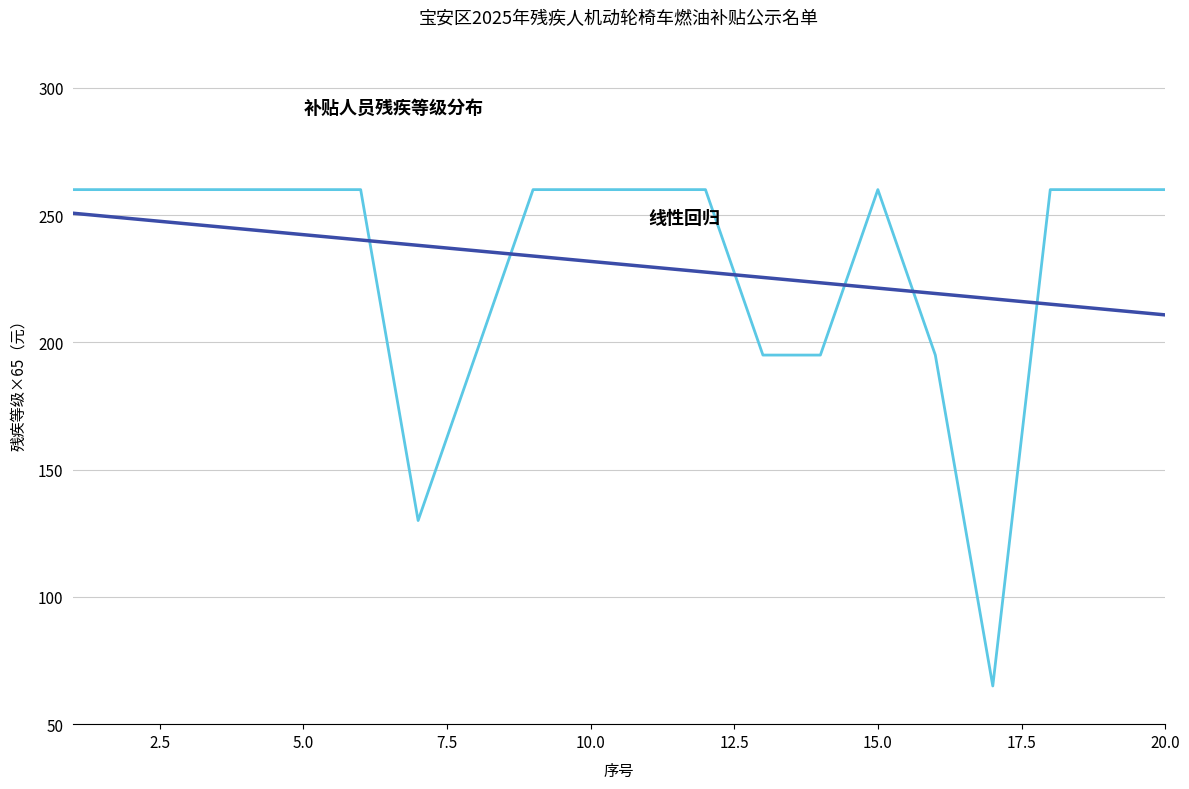

Does the chart display data point markers on the line(s)?

No